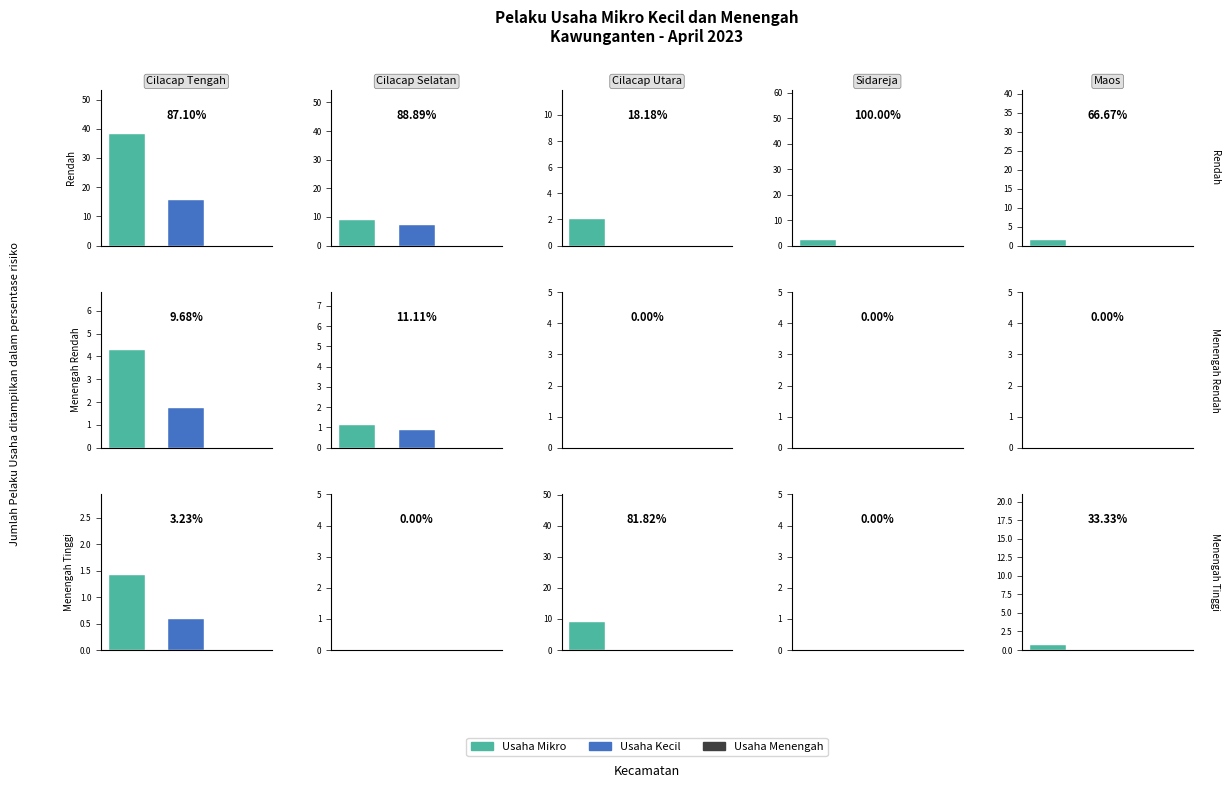

The value of Perorangan at 3 is 3. True or false?

False